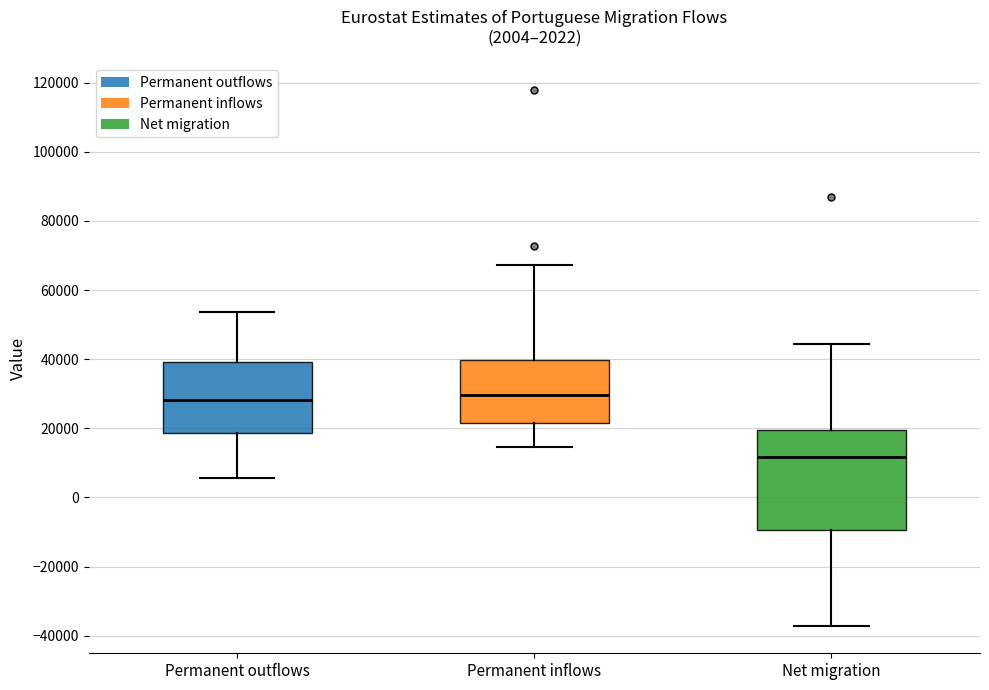

Which box is the tallest, from its lower edge to its upper edge?

Net migration